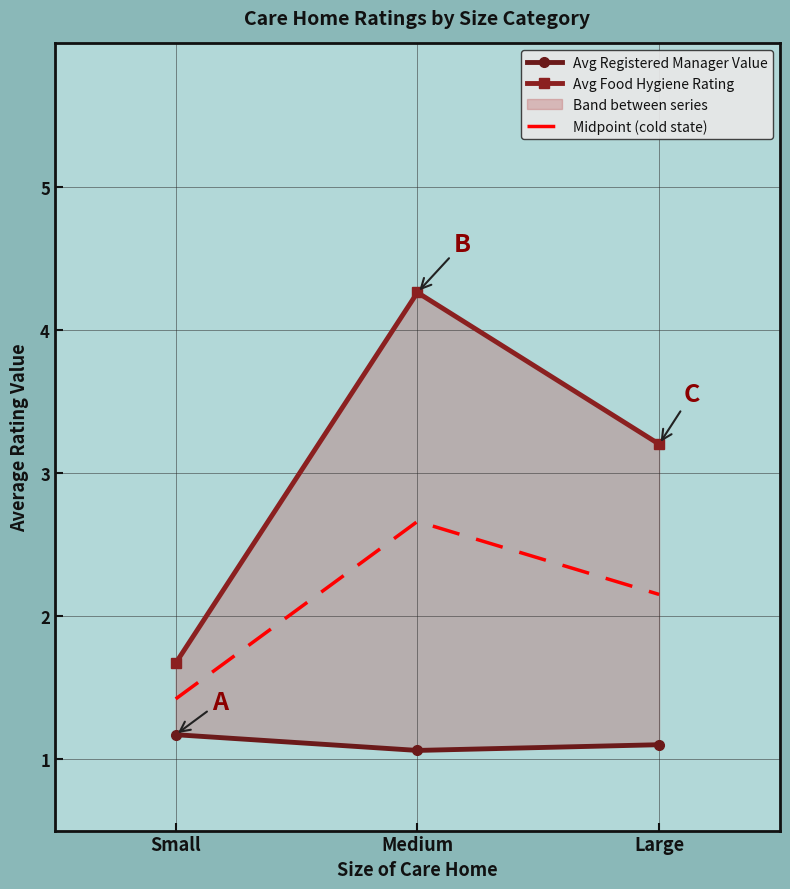

Reading left to right, transcribe all the data shown in this chart.

Avg Registered Manager Value: Small=1.2	Medium=1.1	Large=1.1
Avg Food Hygiene Rating: Small=1.7	Medium=4.3	Large=3.2
Midpoint (cold state): Small=1.4	Medium=2.7	Large=2.2